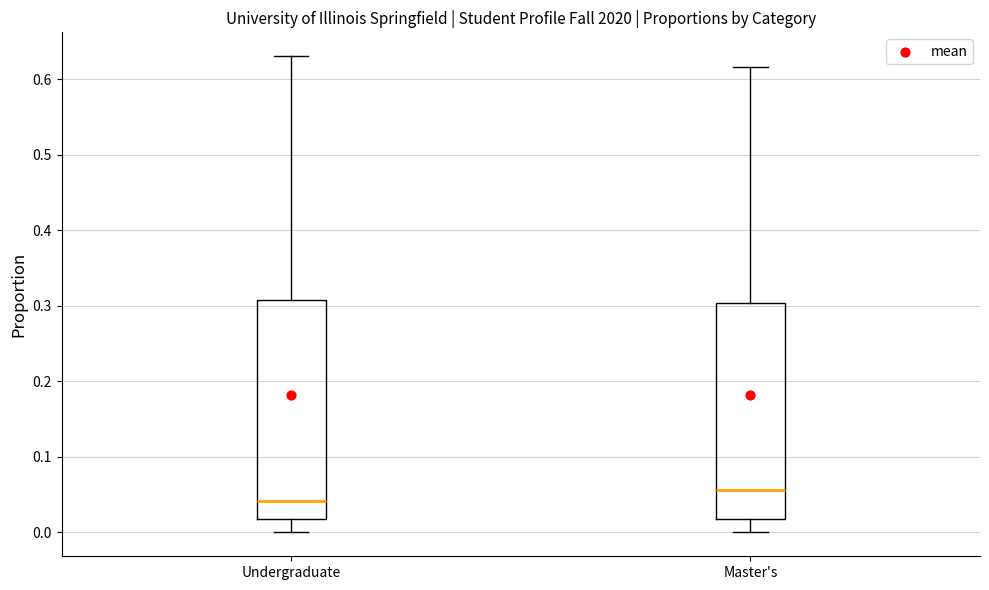

Reading left to right, read every box against the y-axis: the position of its median line, the range the box covers, and the ends of its whiskers. The values are not printed on the chart, so give them approximately, as read against the axis.

Undergraduate: median 0.04, box 0.02 to 0.31, whiskers 0.00 to 0.63
Master's: median 0.06, box 0.02 to 0.30, whiskers 0.00 to 0.62